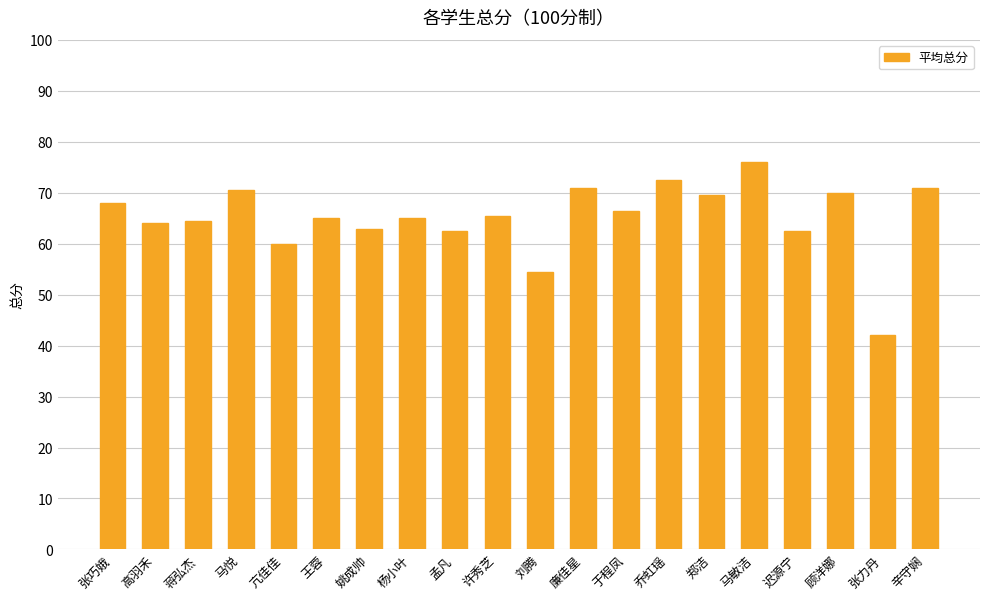

Which label corresponds to the smallest value in the chart?

张力丹